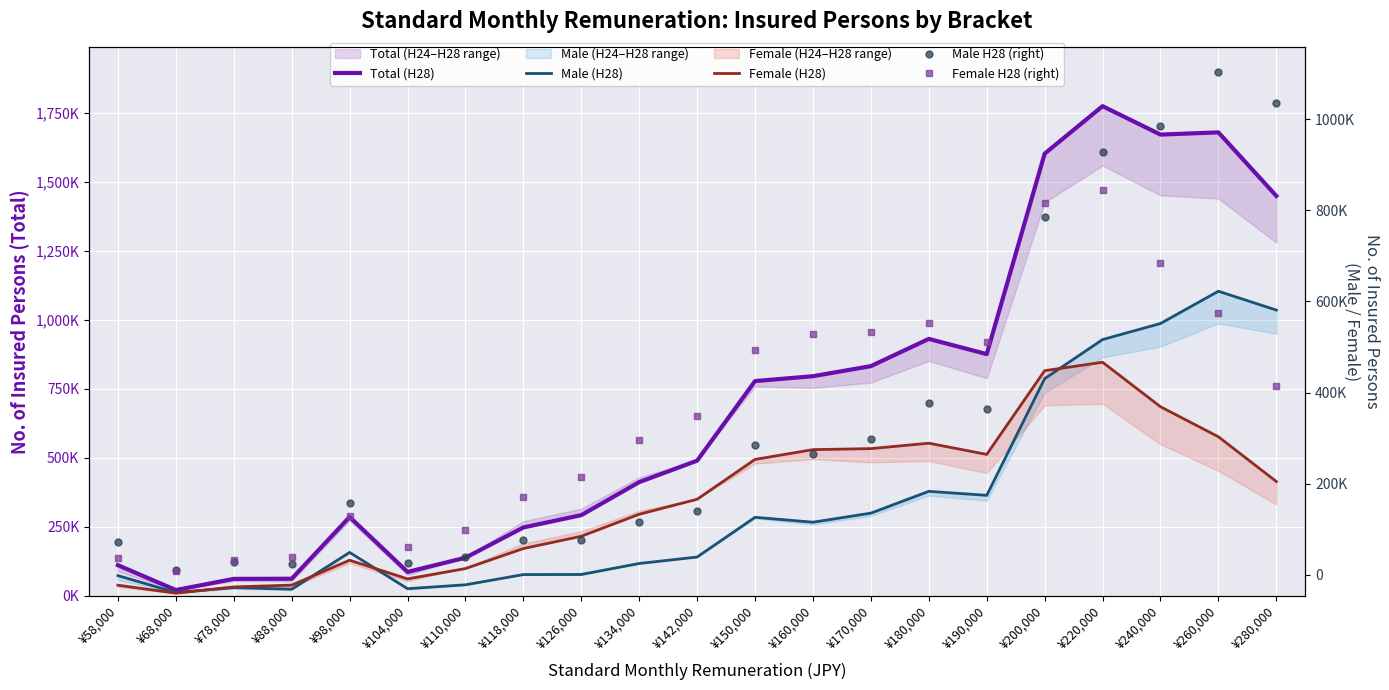

Which has a higher value, ¥150,000 or ¥110,000?

¥150,000